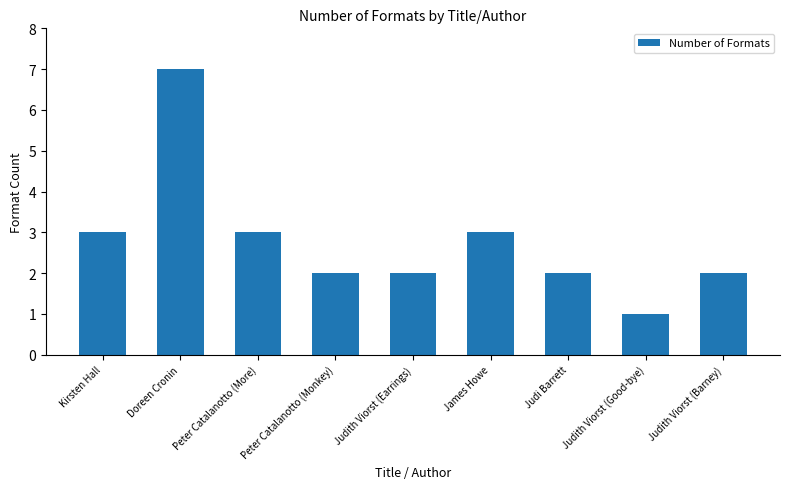

Does the chart contain any negative values?

No